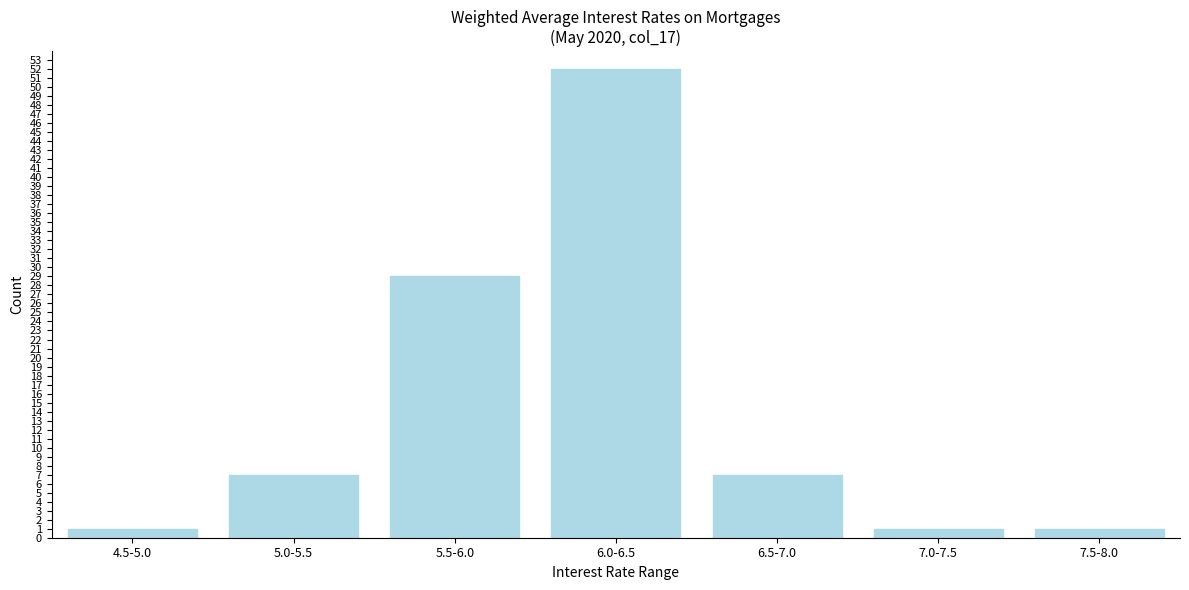

Reading right to left, list all the values displayed in this chart.

1	1	7	52	29	7	1